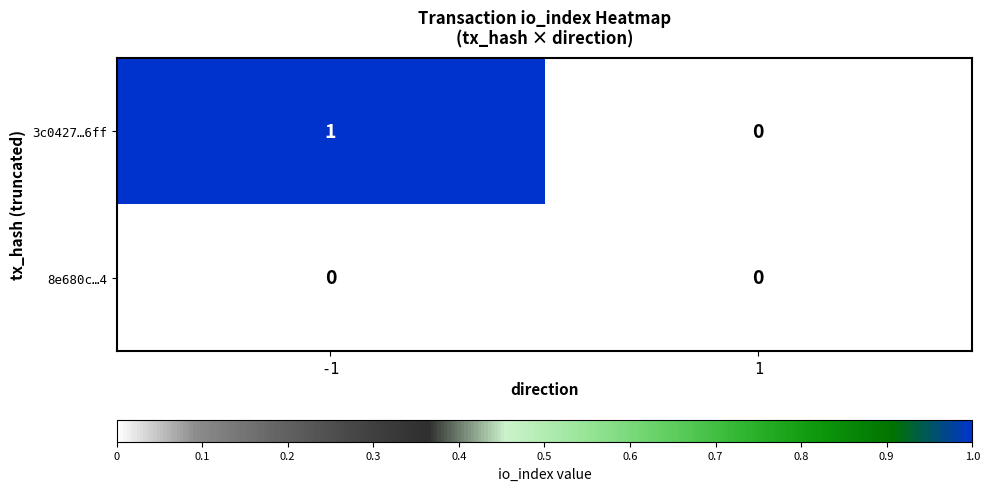

Rank the series at -1 from lowest to highest value.

8e680c…4, 3c0427…6ff